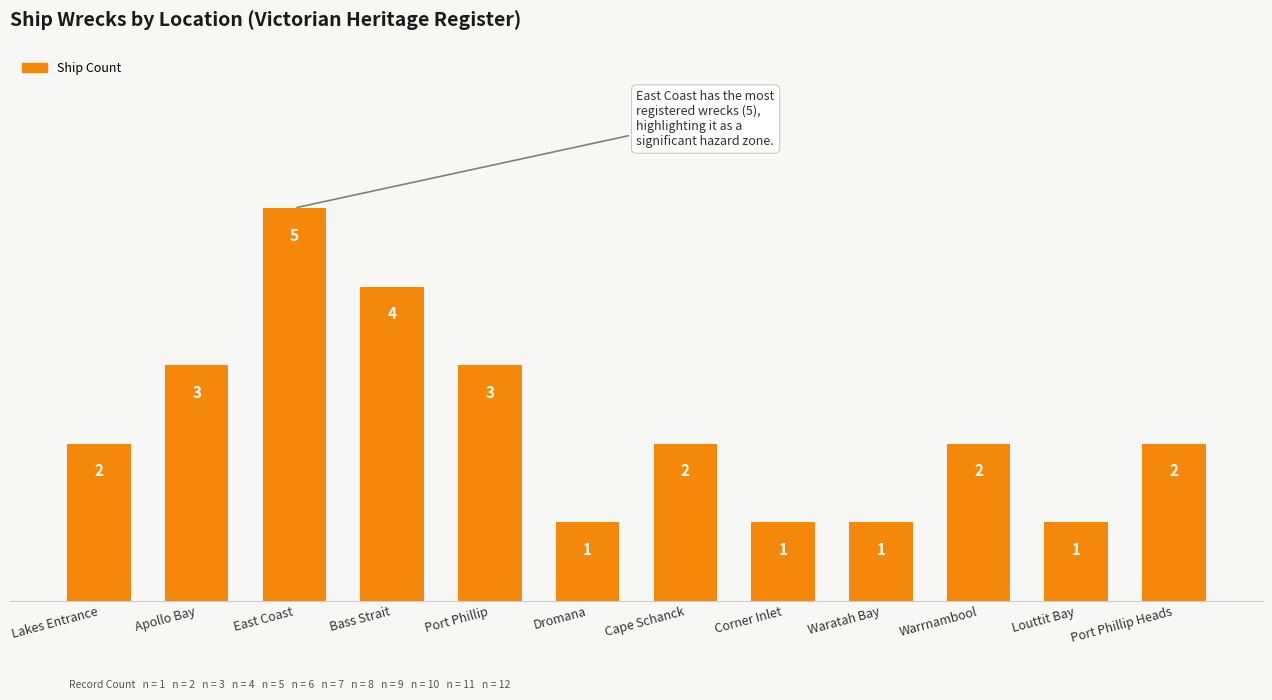

What is the change in value from Port Phillip to Port Phillip Heads?

-1